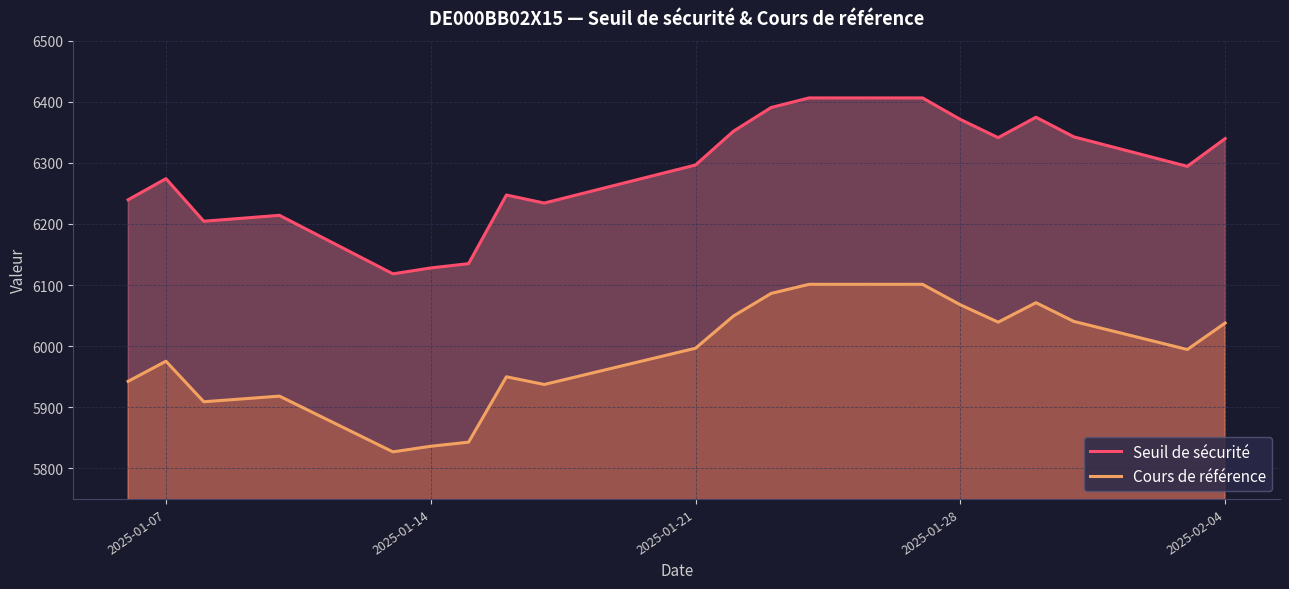

Is it true that Cours de référence equals 2900.4 at 2025-01-21?

False